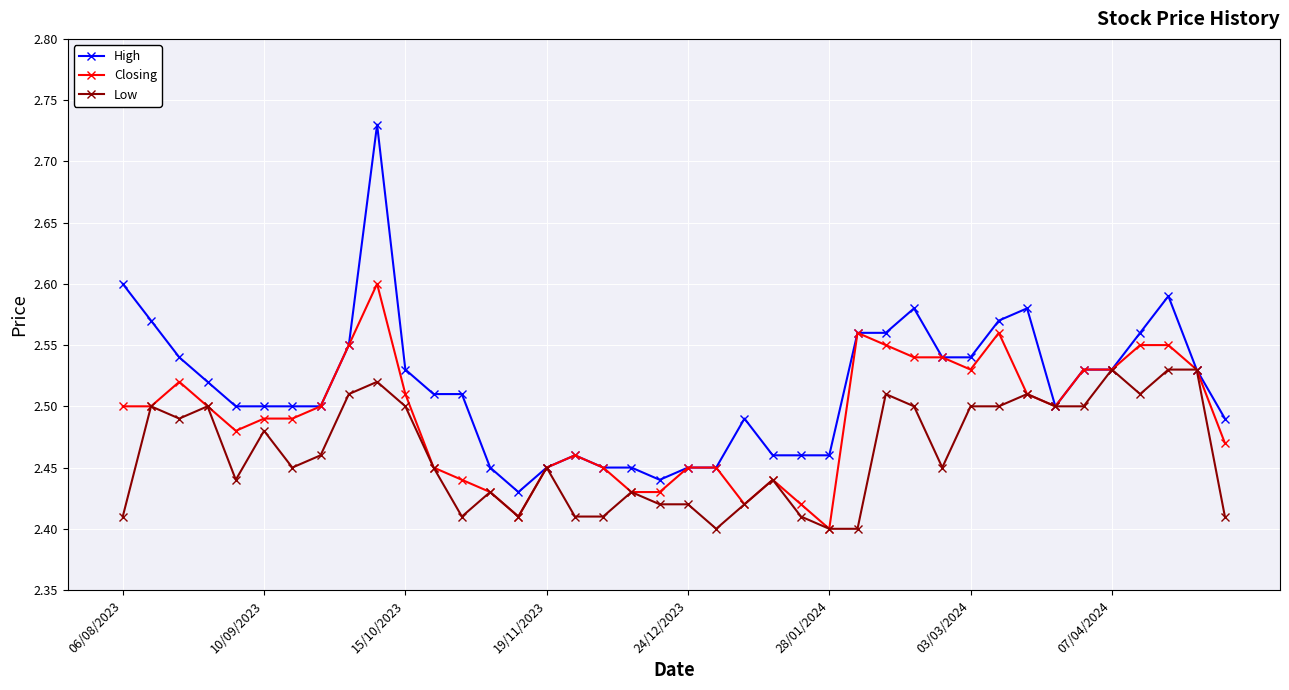

At how many categories does at least one series exceed 2?

40